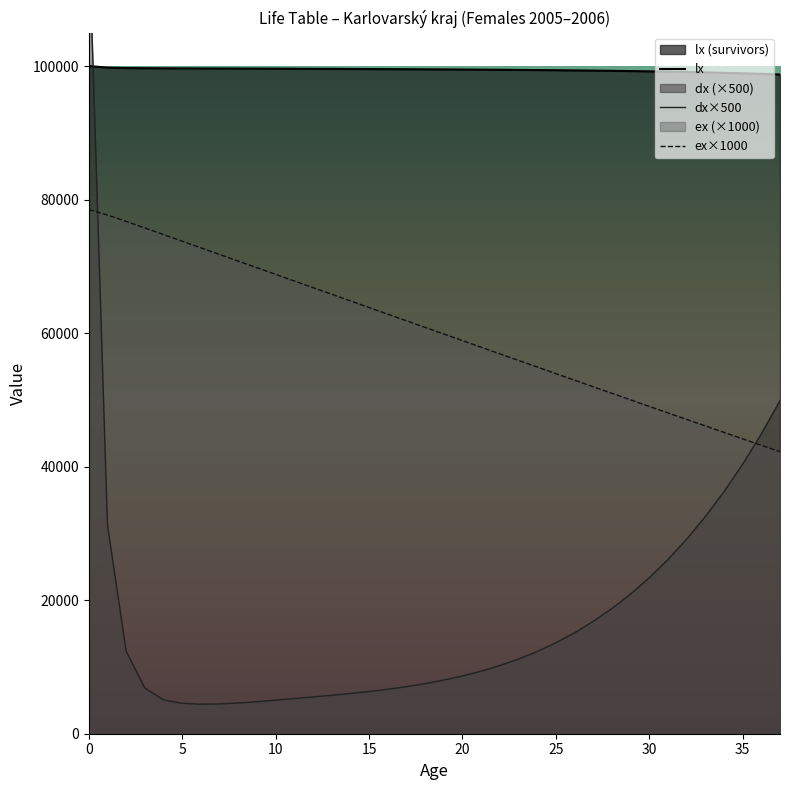

At which label is lx closest to 99368?

25